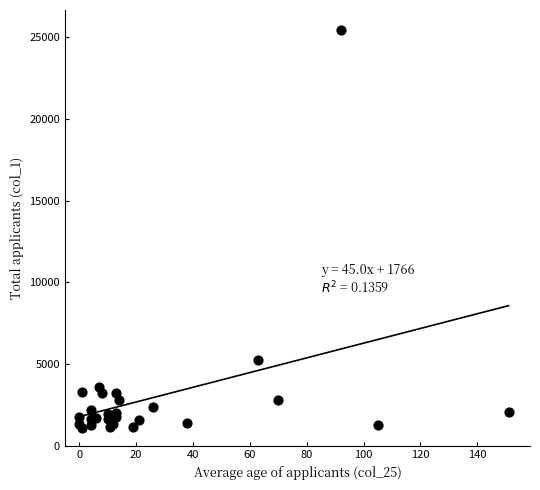

What Y value in the scatter plot is closest to 13272?

5256